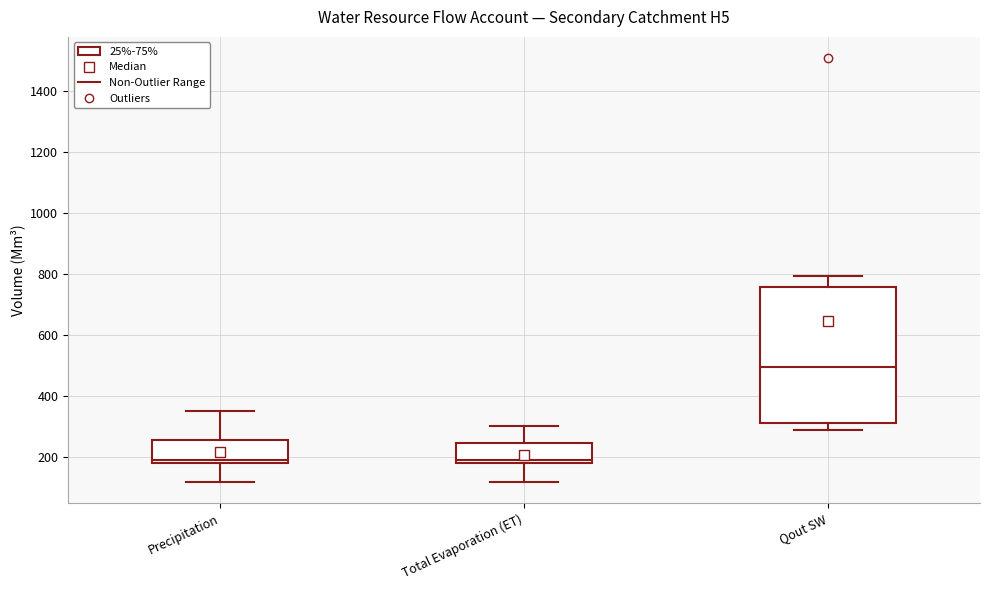

Which box is the tallest, from its lower edge to its upper edge?

Qout SW